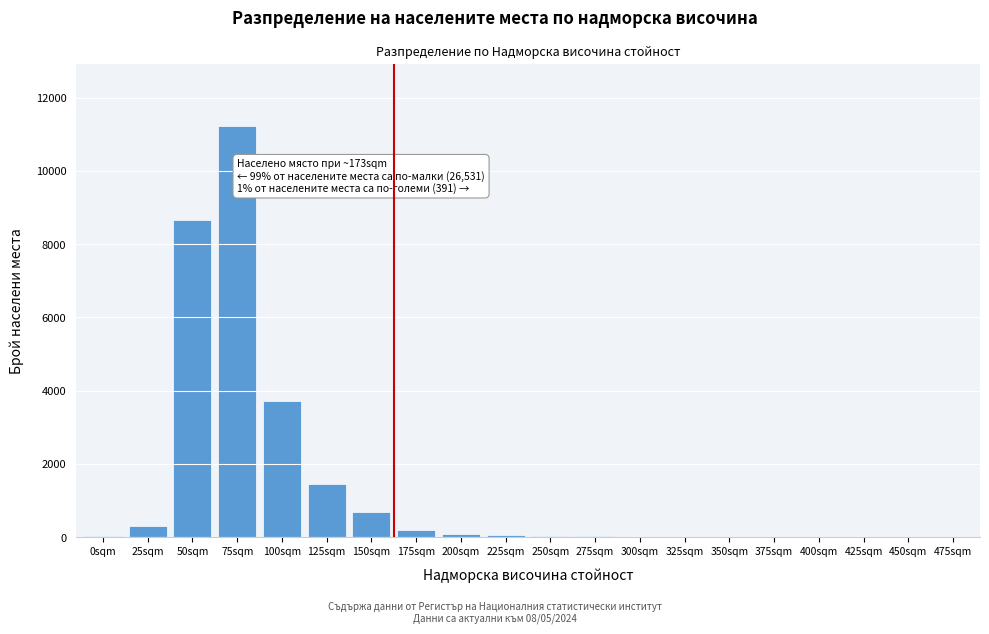

Which category has the highest value across all series?

75sqm